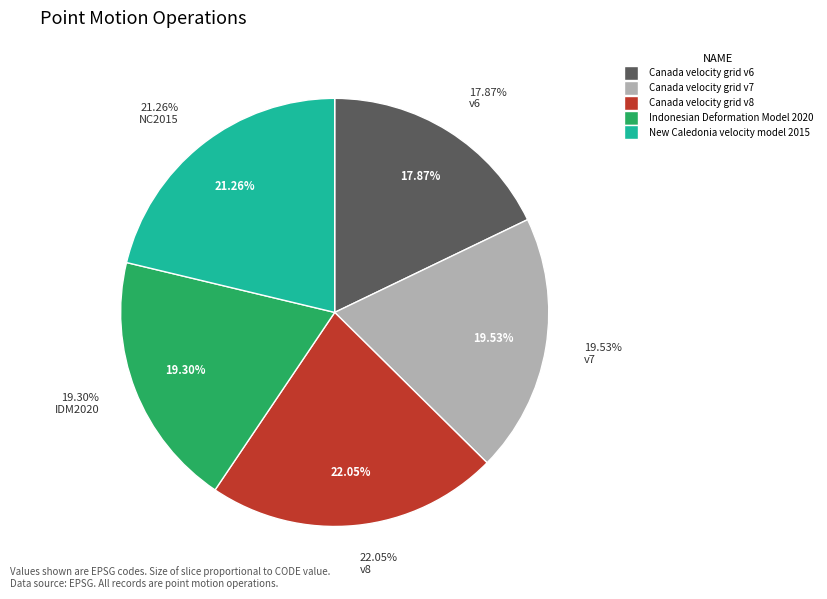

Which slice is the largest?

Canada velocity grid v8